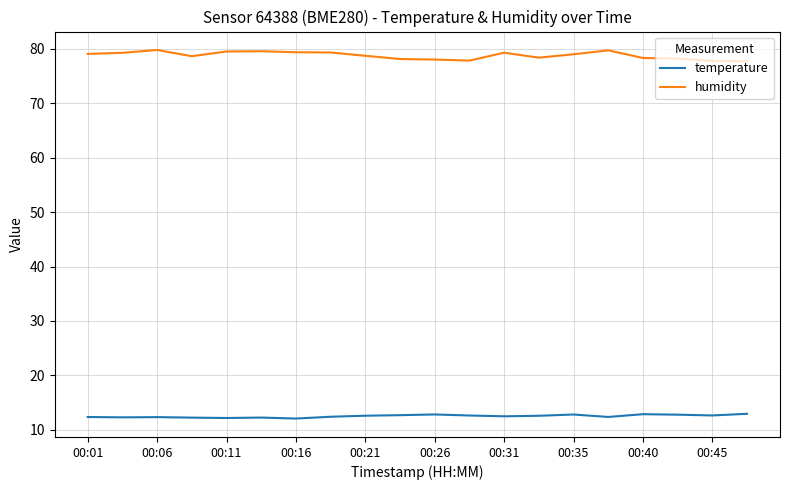

What is the greatest value displayed?

79.8